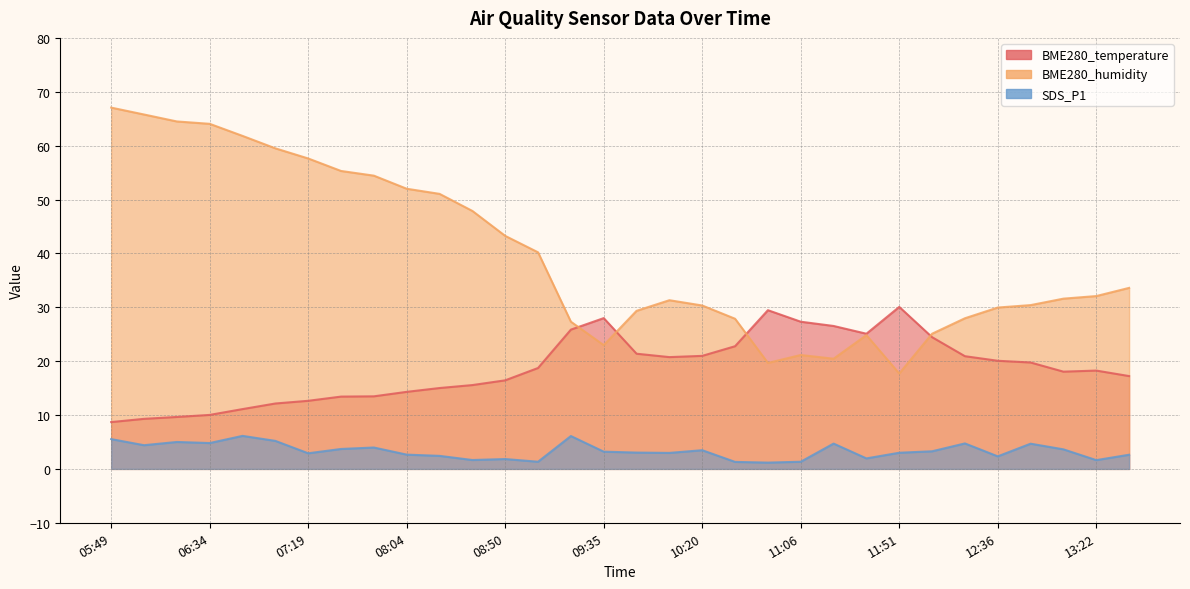

What are all the series names shown in the legend?

BME280_temperature, BME280_humidity, SDS_P1